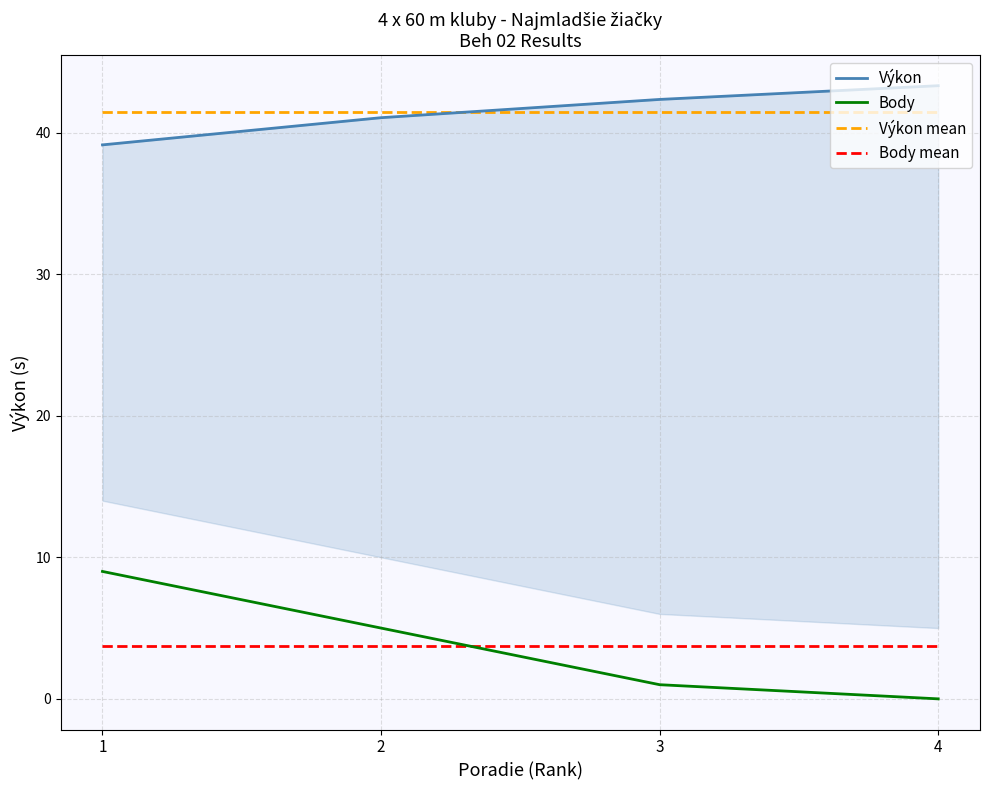

What is the average value of the Výkon series?

41.5